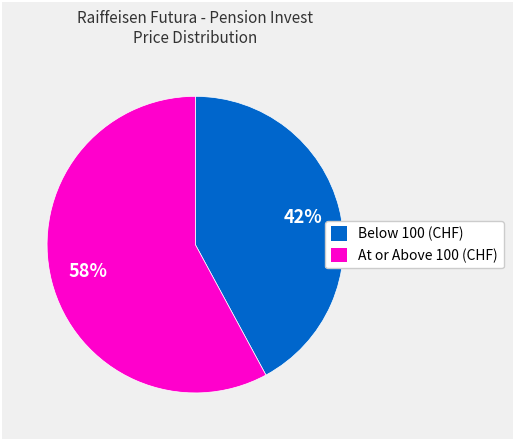

How many segments does this pie chart have?

2